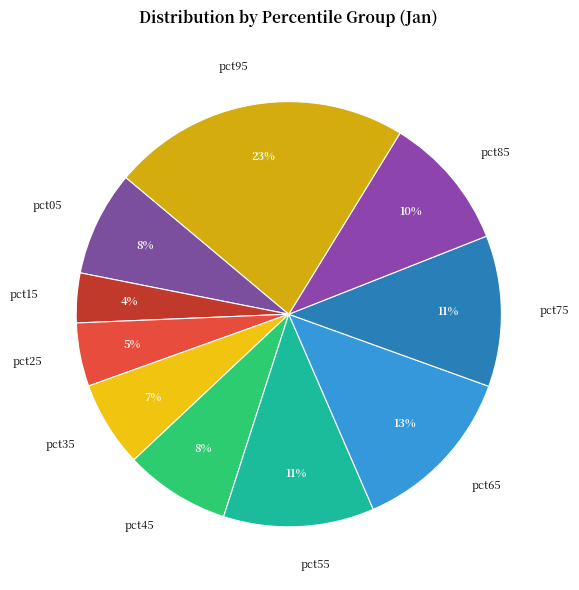

To the nearest percent, what portion does pct25 represent?

5%